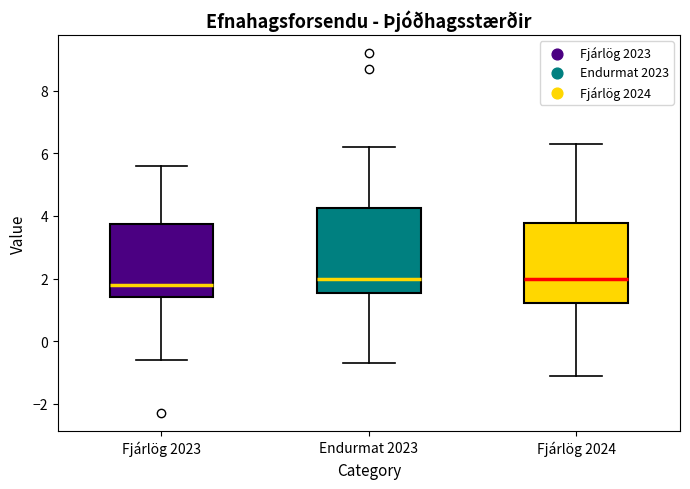

Reading left to right, transcribe this box plot: for each box, give where its median line is, the range the box spans, and where its two whiskers end, as read against the y-axis. The values are not printed on the chart, so give them approximately, as read against the axis.

Fjárlög 2023: median 1.8, box 1.4 to 3.8, whiskers -0.6 to 5.6
Endurmat 2023: median 2.0, box 1.6 to 4.2, whiskers -0.6 to 6.2
Fjárlög 2024: median 2.0, box 1.2 to 3.8, whiskers -1.0 to 6.4